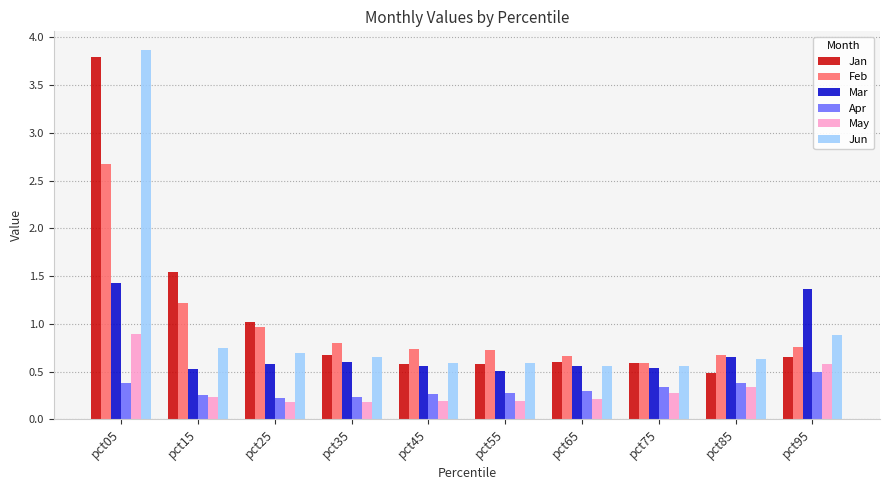

What is the total value across all series at pct55?

2.9